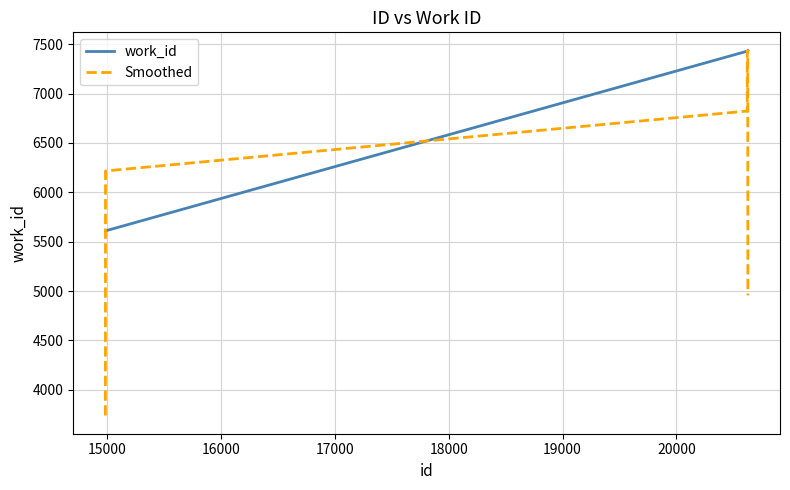

List the series in order of their overall mean, highest first.

work_id, Smoothed